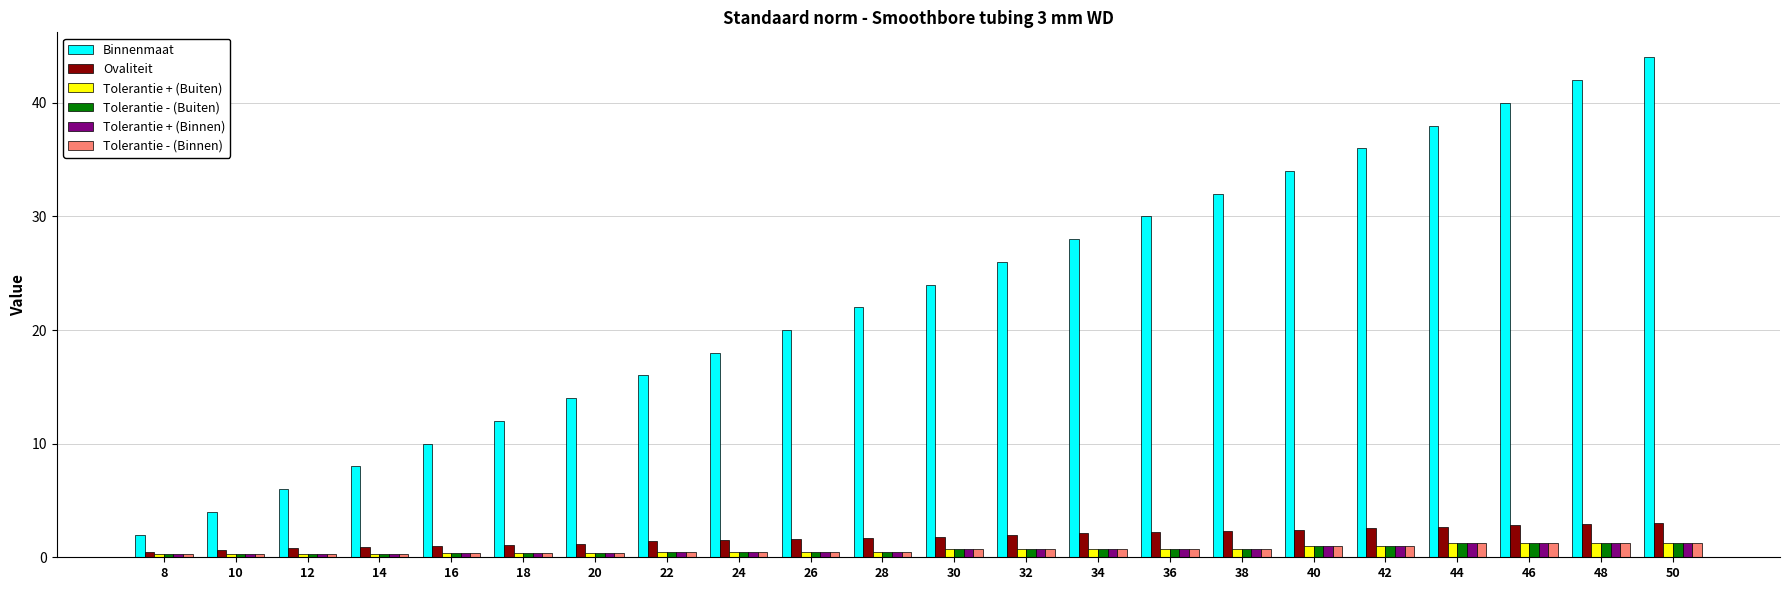

How many categories are shown in the chart?

22